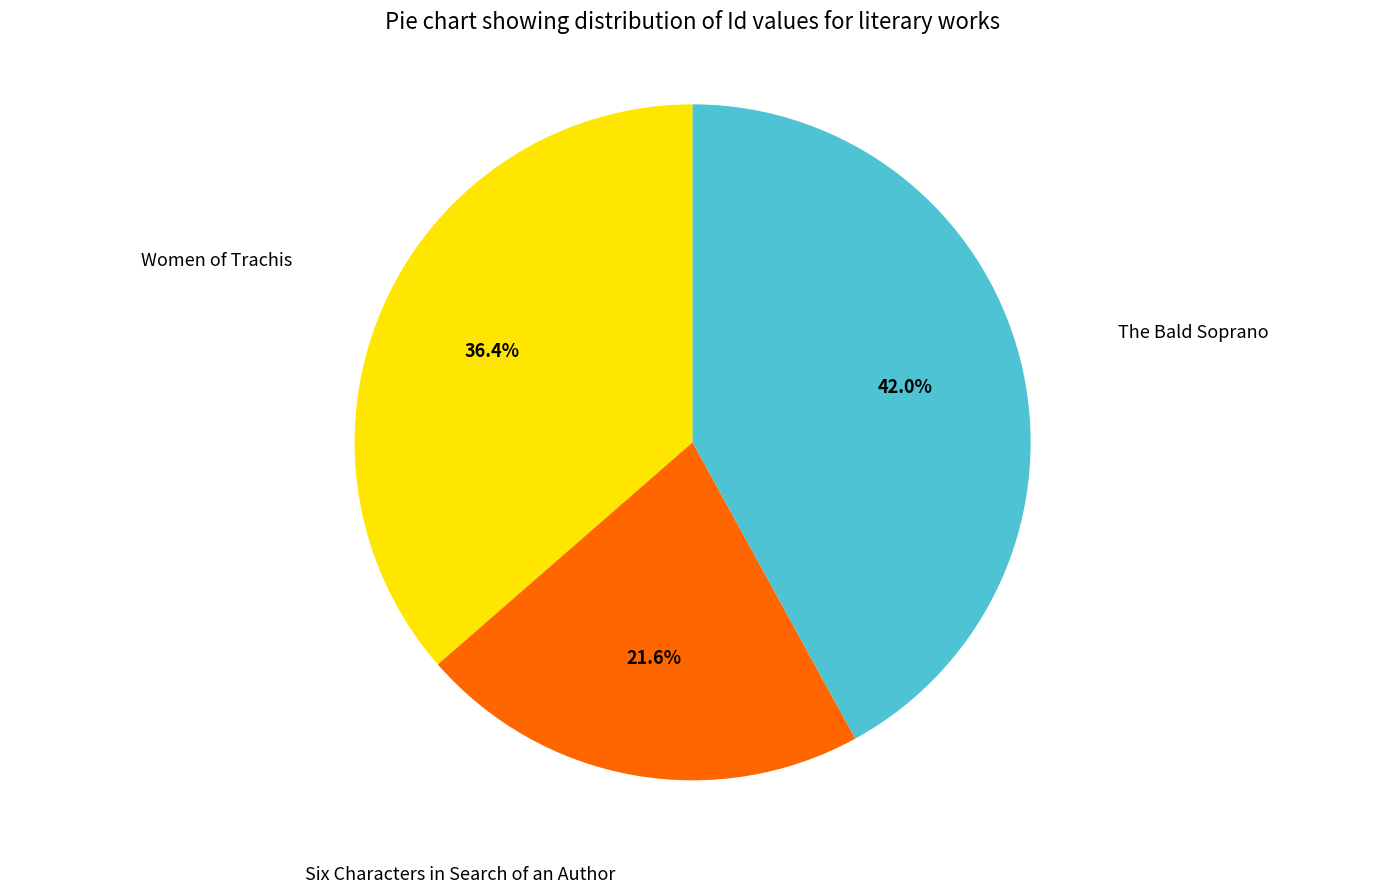

The The Bald Soprano slice represents 53% of the pie. True or false?

False